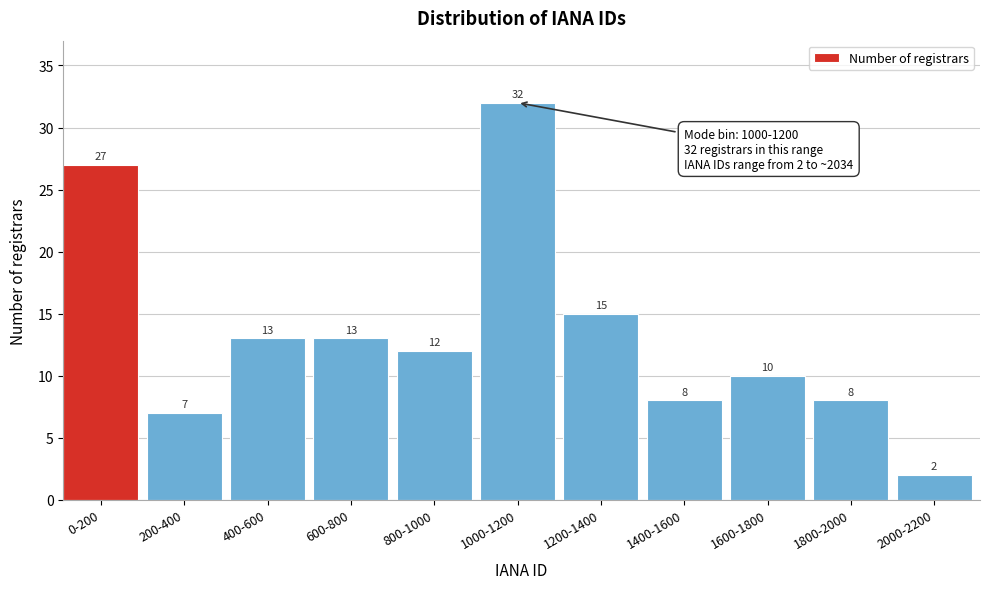

Reading right to left, extract all data points from this chart.

2	8	10	8	15	32	12	13	13	7	27